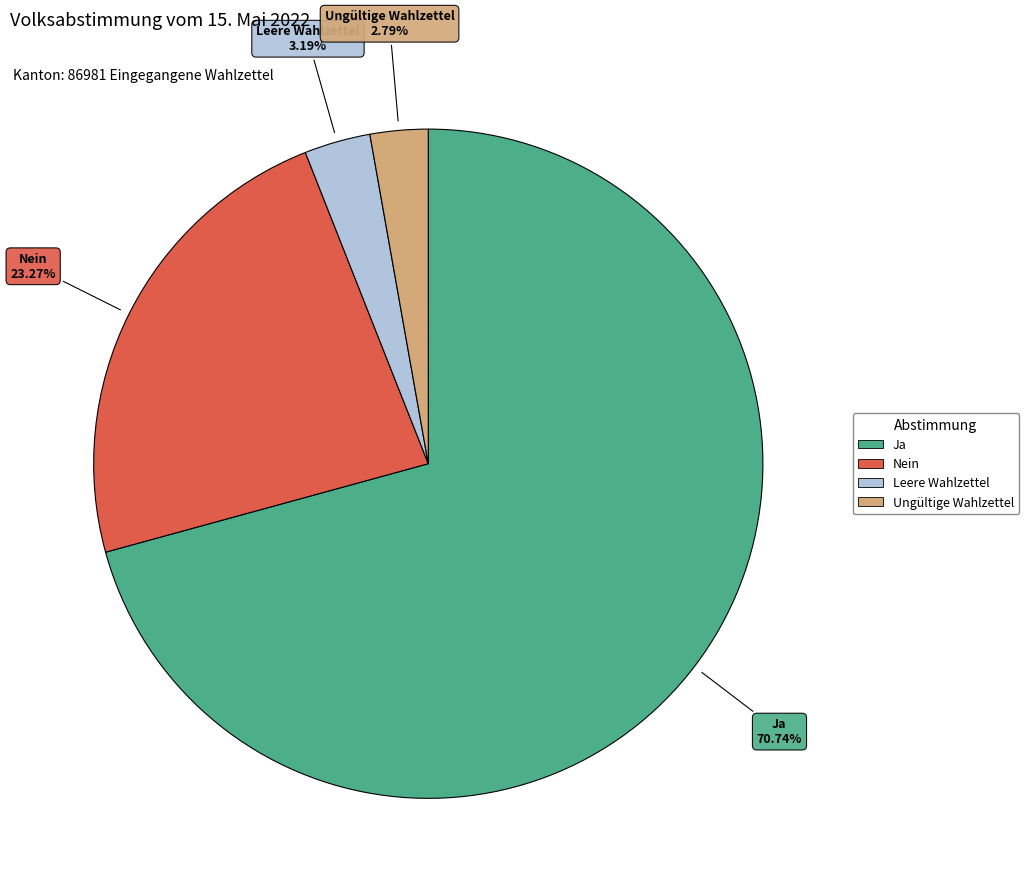

Count the number of slices in the pie.

4